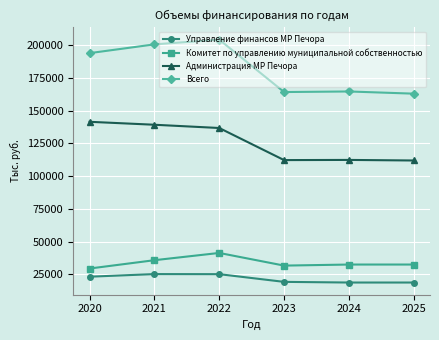

How many distinct data groups are displayed?

4